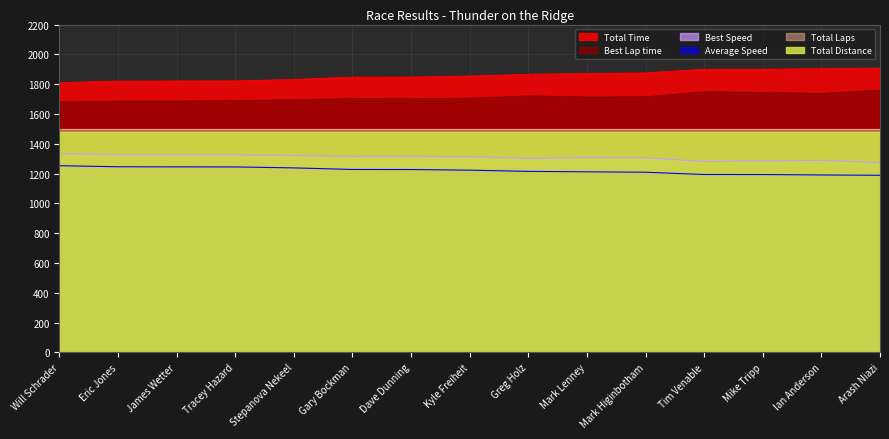

The Best Speed series shows 1328.6 at James Wetter. True or false?

True